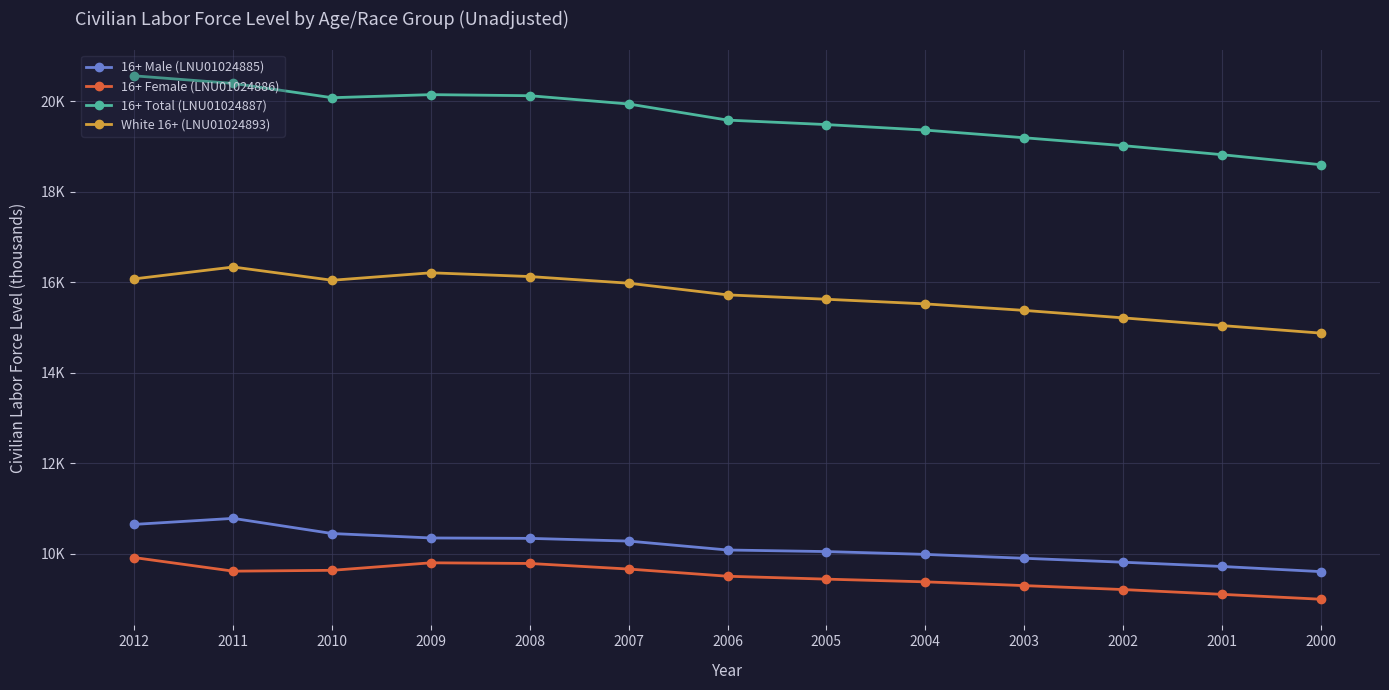

What are all the series names shown in the legend?

16+ Male (LNU01024885), 16+ Female (LNU01024886), 16+ Total (LNU01024887), White 16+ (LNU01024893)